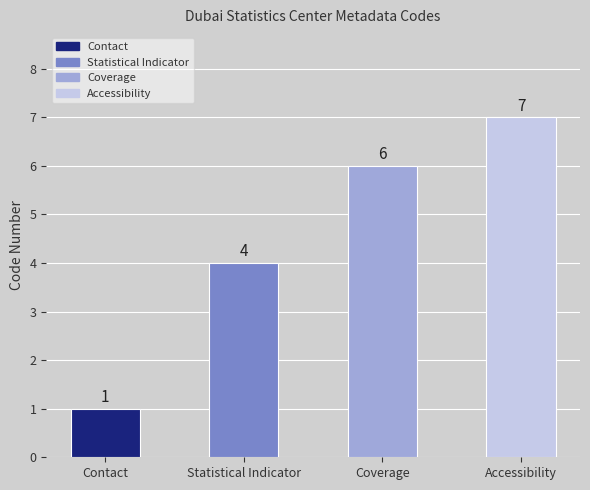

The chart shows a value of 10 at Coverage. True or false?

False